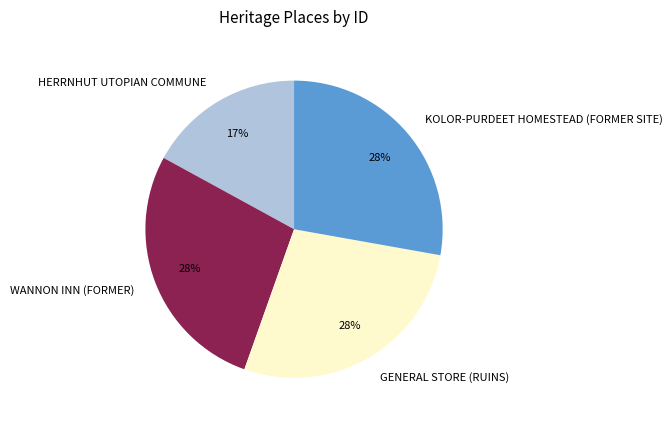

Which slice is the smallest?

HERRNHUT UTOPIAN COMMUNE